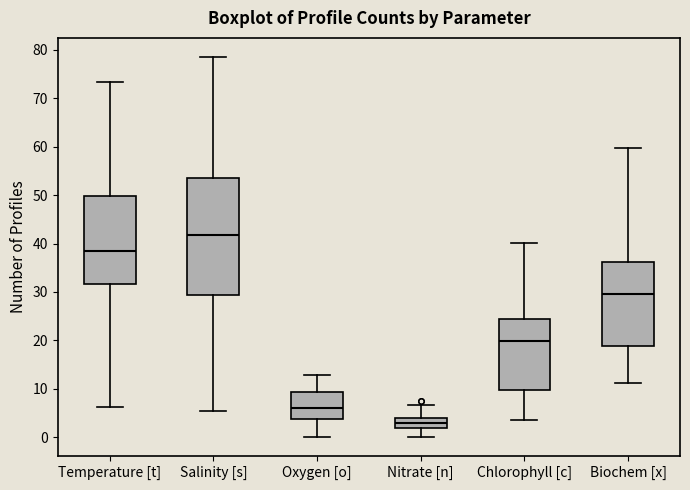

Comparing the boxes themselves (not the whiskers), which one is the tallest?

Salinity [s]